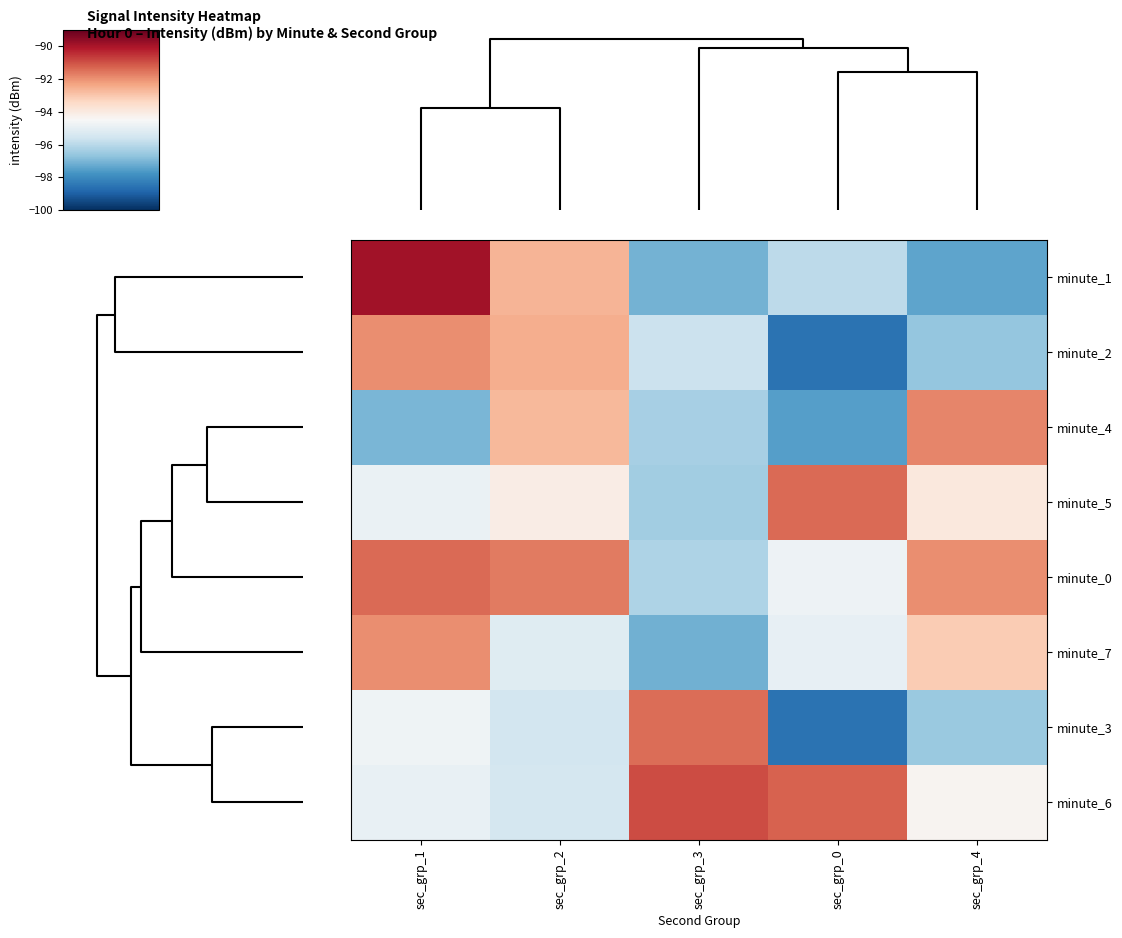

What is the minimum value shown in the chart?

-98.5